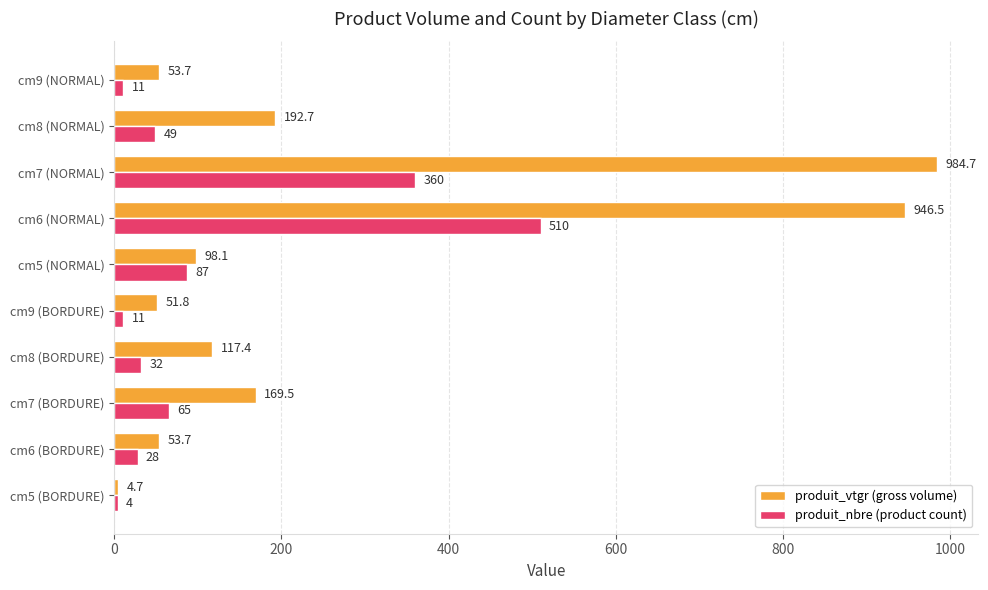

Where is produit_nbre (product count) nearest to the value 257?

cm7 (NORMAL)